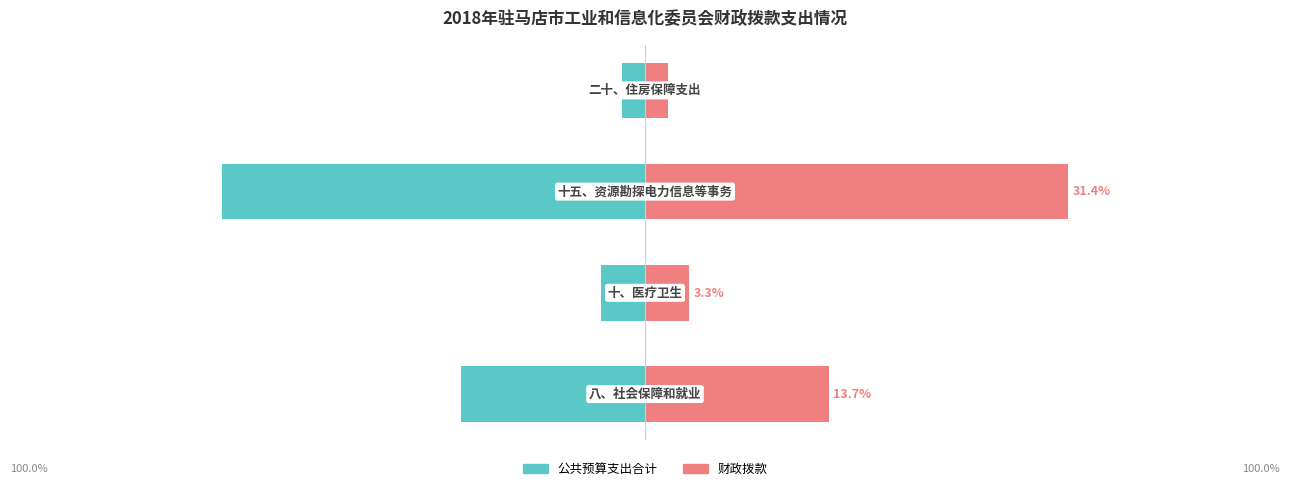

Which label corresponds to the largest value in the chart?

2